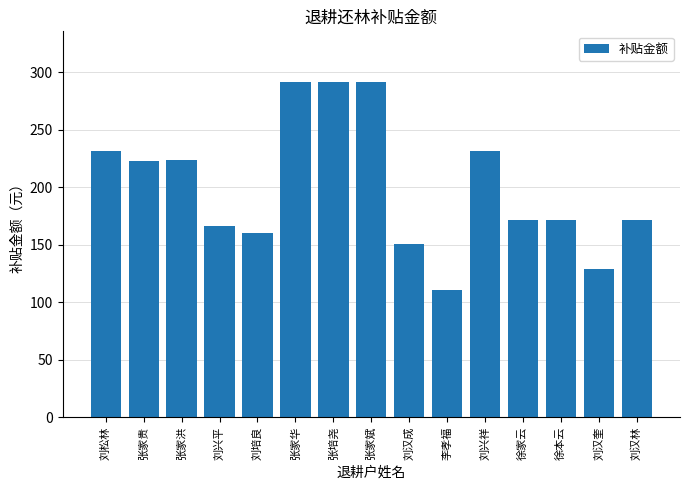

What is the difference between the second highest and second lowest values?

162.8